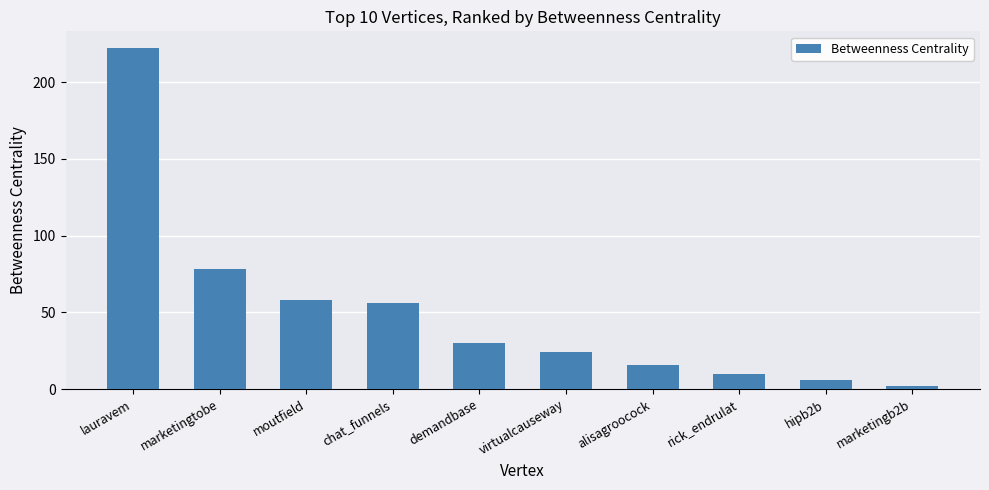

What is the label of the 3rd bar from the right?

rick_endrulat